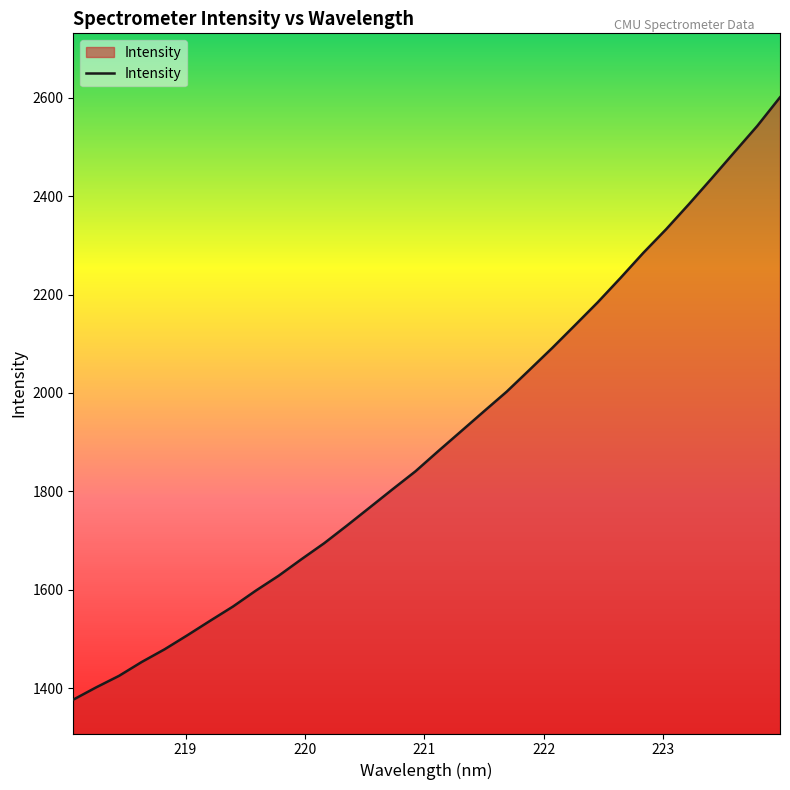

What is the minimum value shown in the chart?

1376.4